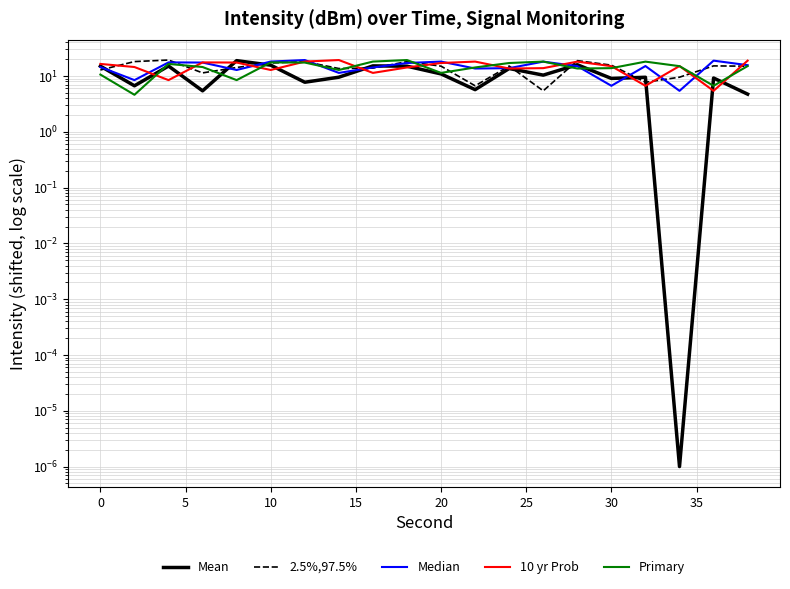

How many lines are shown in the chart?

5